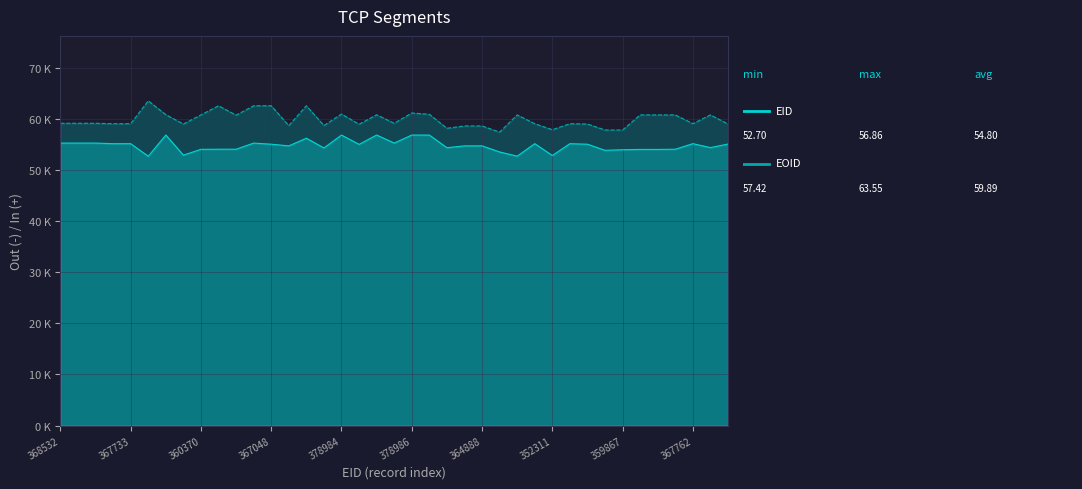

How many interior local peaks does the EOID series have?

13